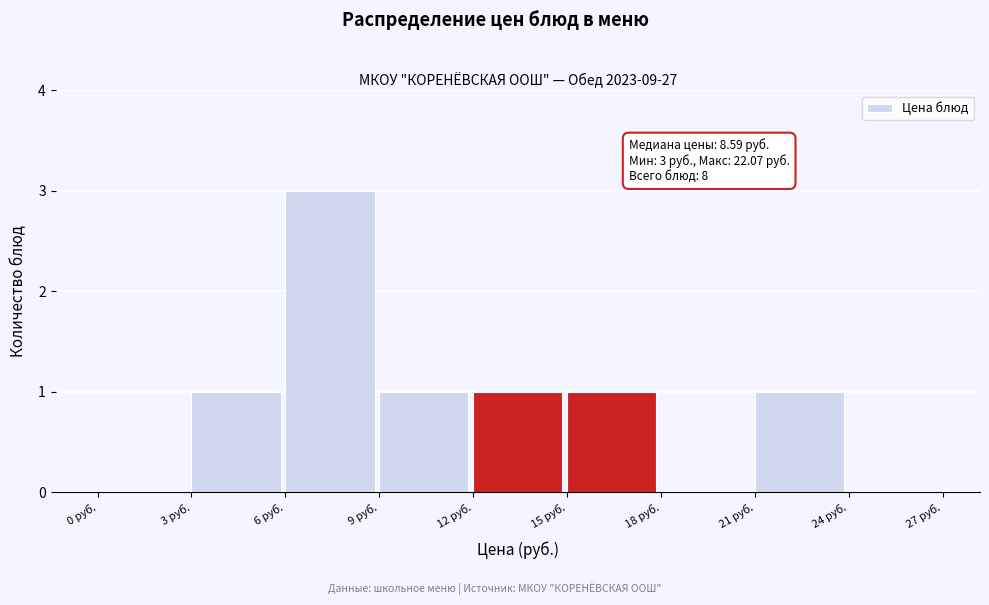

Over which range of the x-axis is the bar tallest?

6 to 9